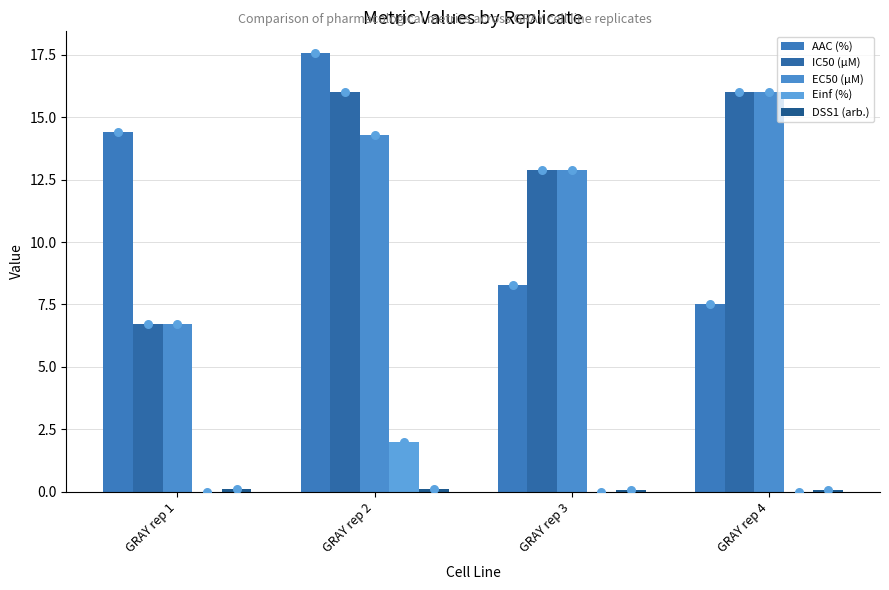

At which category is the sum across all series the highest?

GRAY rep 2